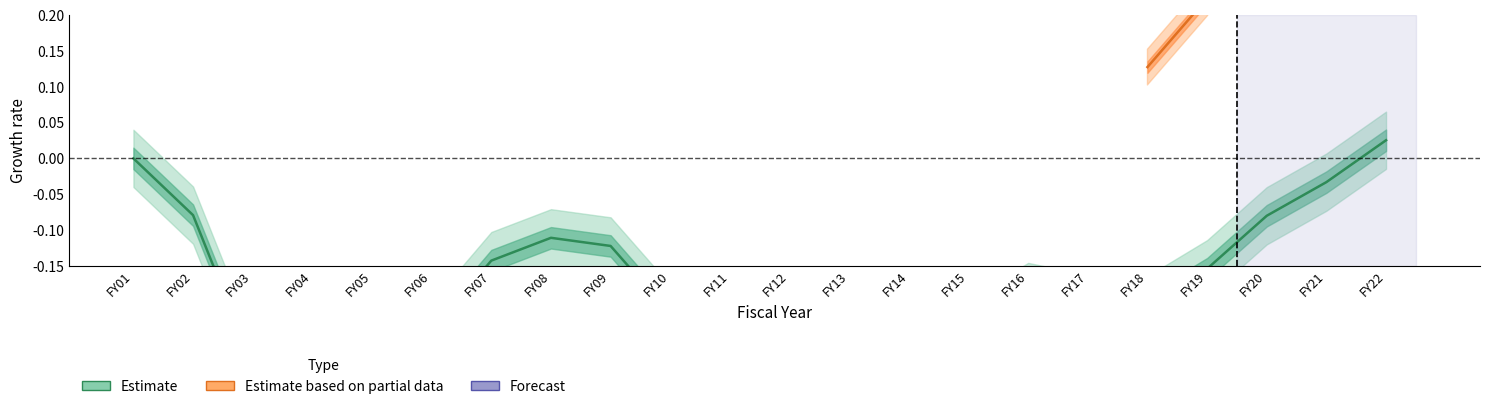

List the labels in order of value, largest first.

FY22, FY01, FY21, FY02, FY20, FY08, FY09, FY07, FY19, FY16, FY14, FY17, FY18, FY10, FY12, FY15, FY06, FY13, FY11, FY05, FY03, FY04